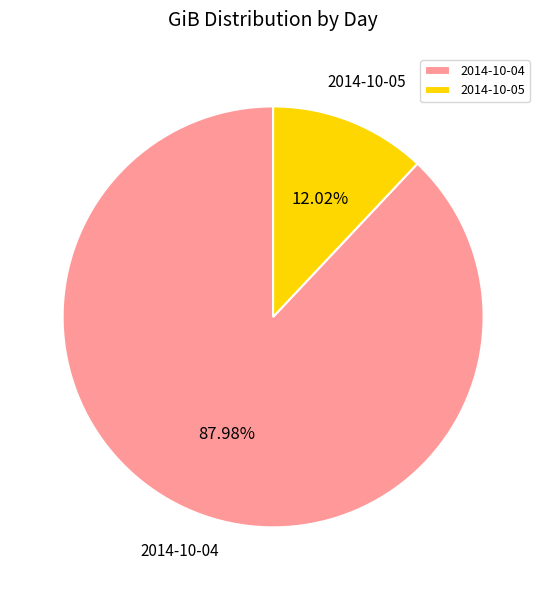

What percentage do 2014-10-04 and 2014-10-05 together represent?

100.0%